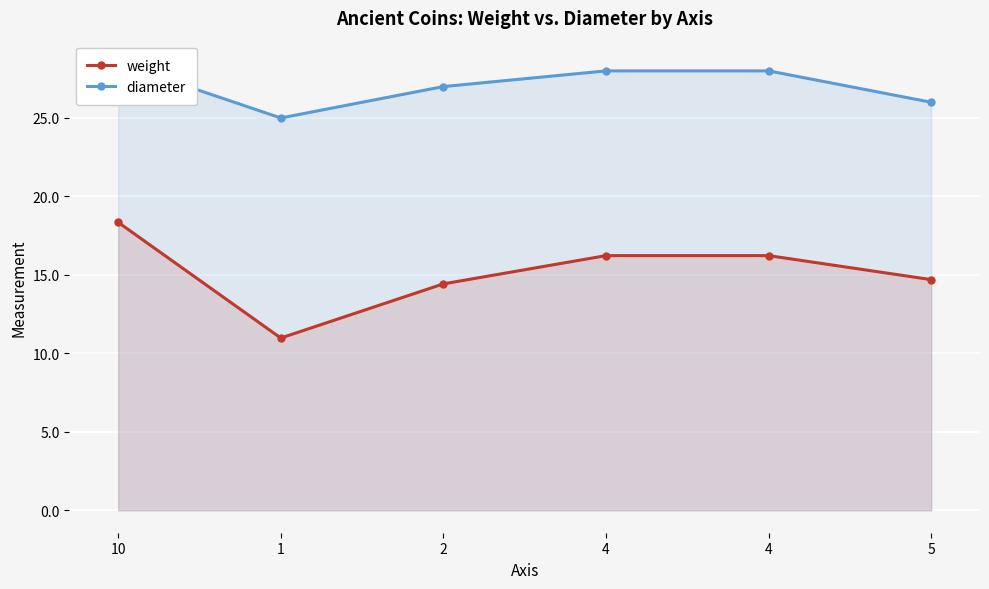

The value of weight at 4 is 25.7. True or false?

False